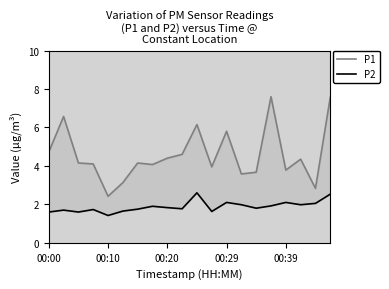

What is the total value across all series at 17?

6.3